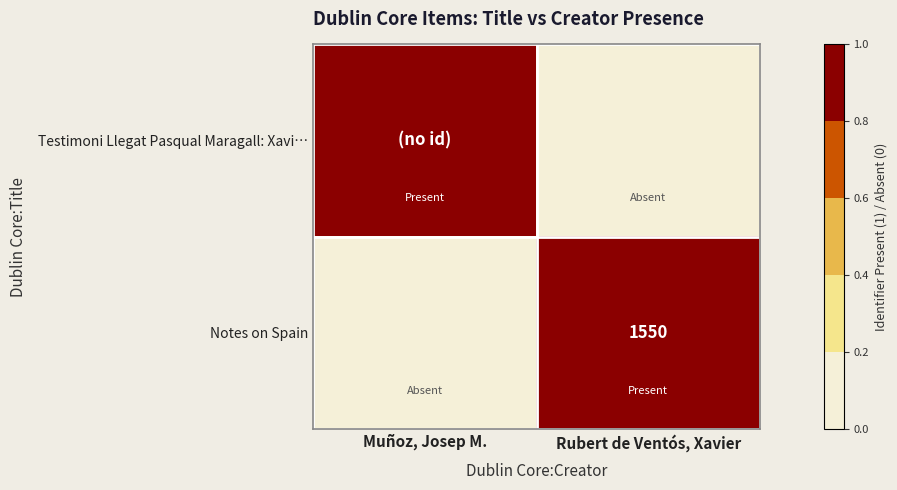

List the labels in order of Testimoni Llegat Pasqual Maragall: Xavi… value, smallest first.

Rubert de Ventós, Xavier, Muñoz, Josep M.